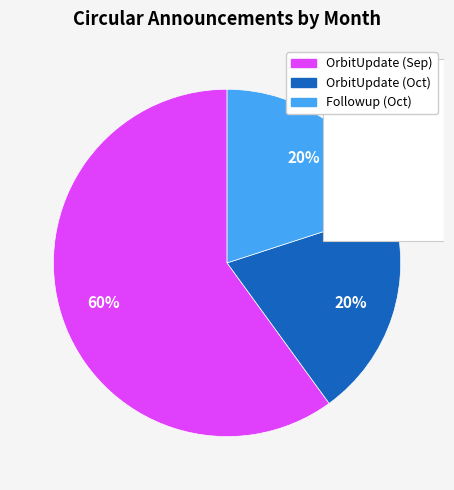

The Sep slice represents 63% of the pie. True or false?

False